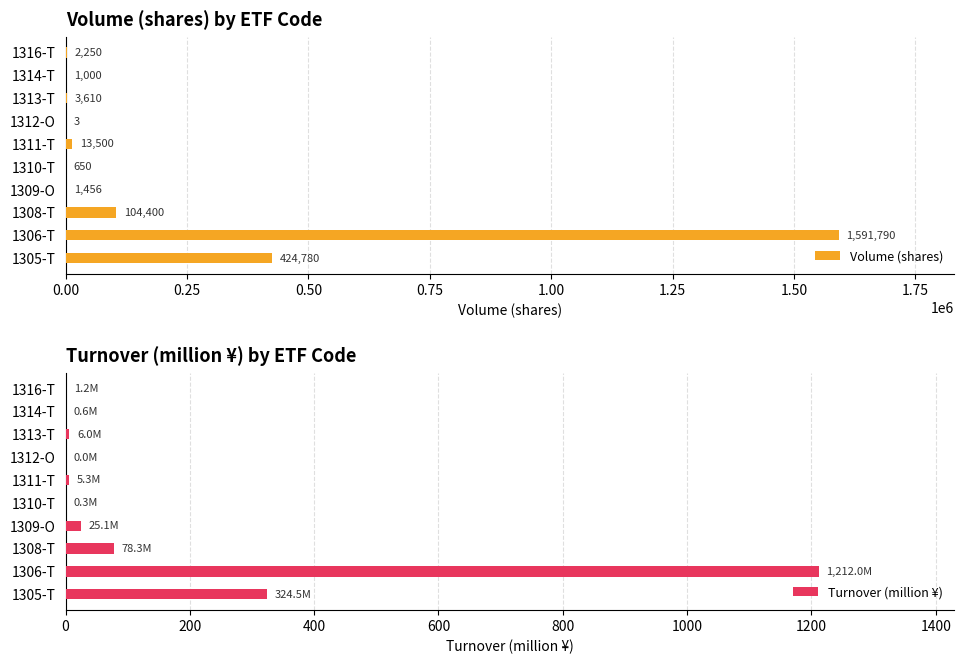

What is the sum of all Turnover (million ¥) values?

1653.2